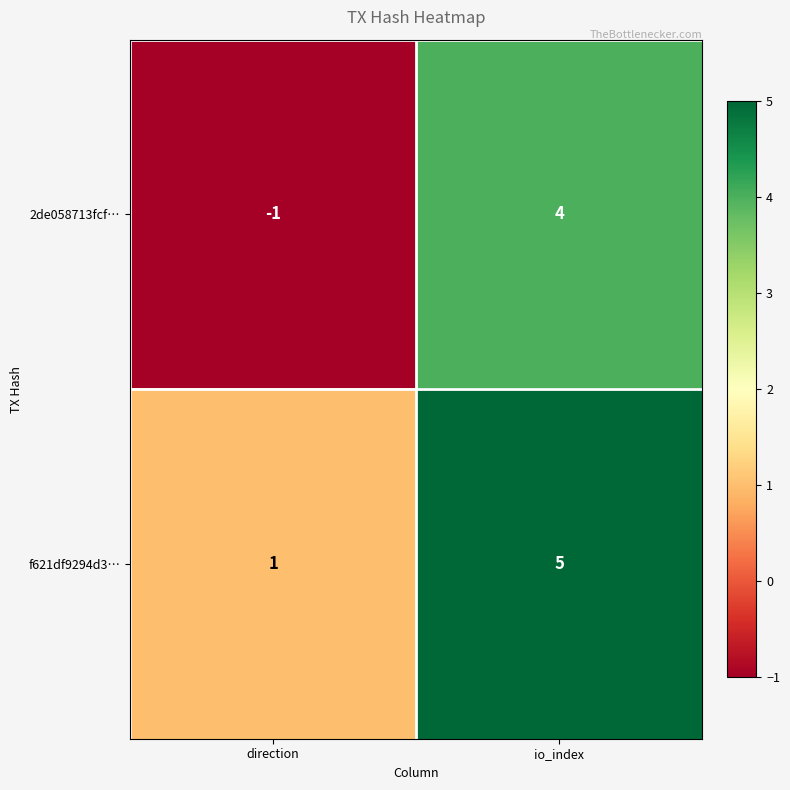

At which label is f621df9294d3… closest to 3?

direction